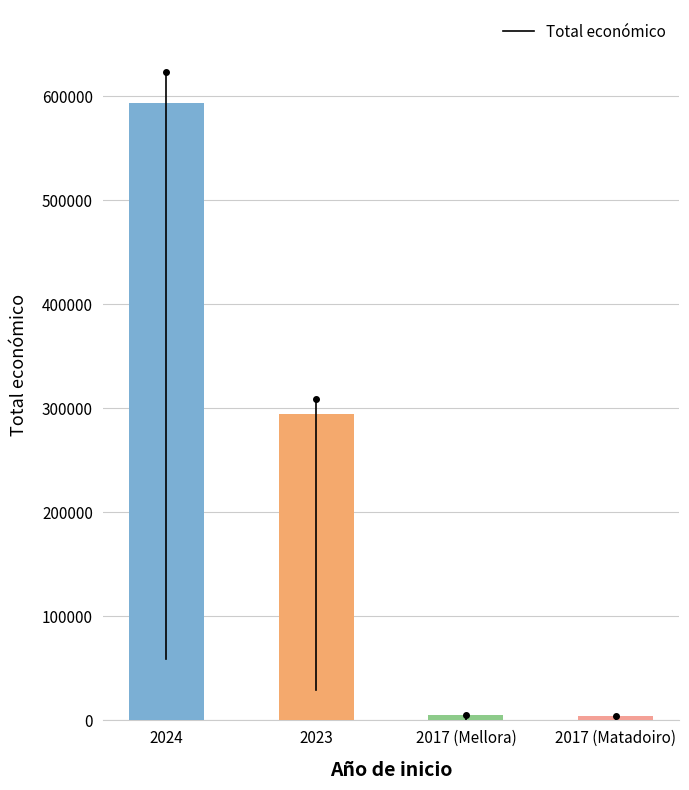

What is the average value?

224195